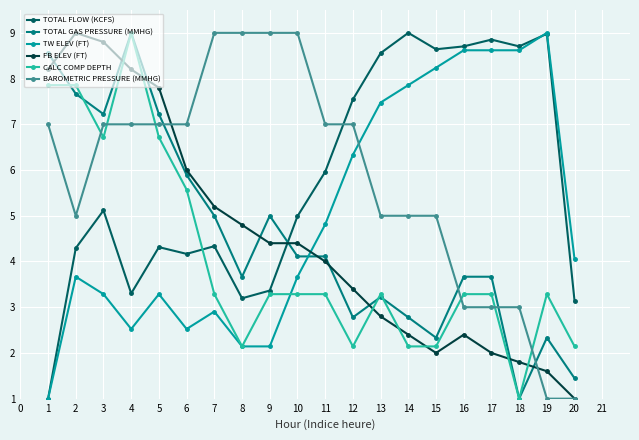

True or false: TOTAL GAS PRESSURE (MMHG) and BAROMETRIC PRESSURE (MMHG) cross at least once.

True